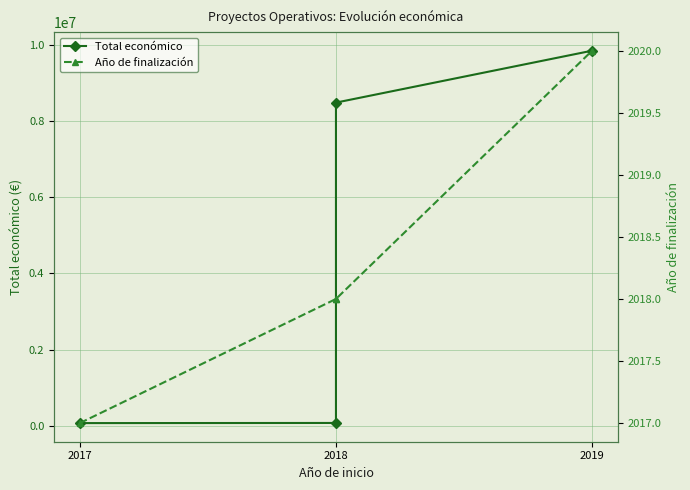

Rank the series by their average value, from highest to lowest.

Total económico, Año de finalización